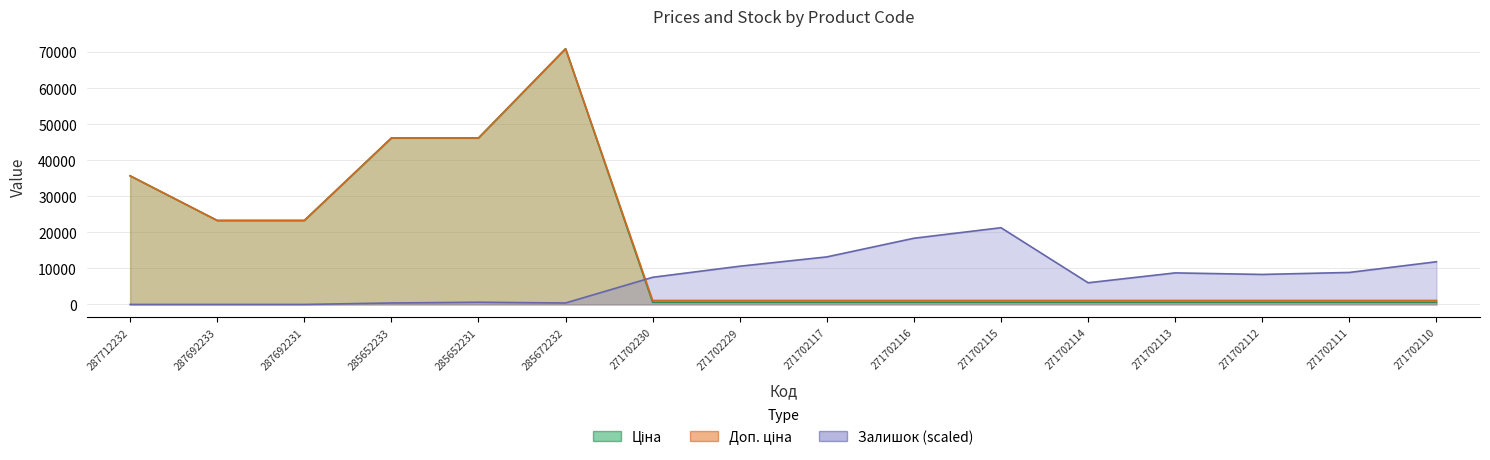

What is the sum of all Ціна values?

251408.9